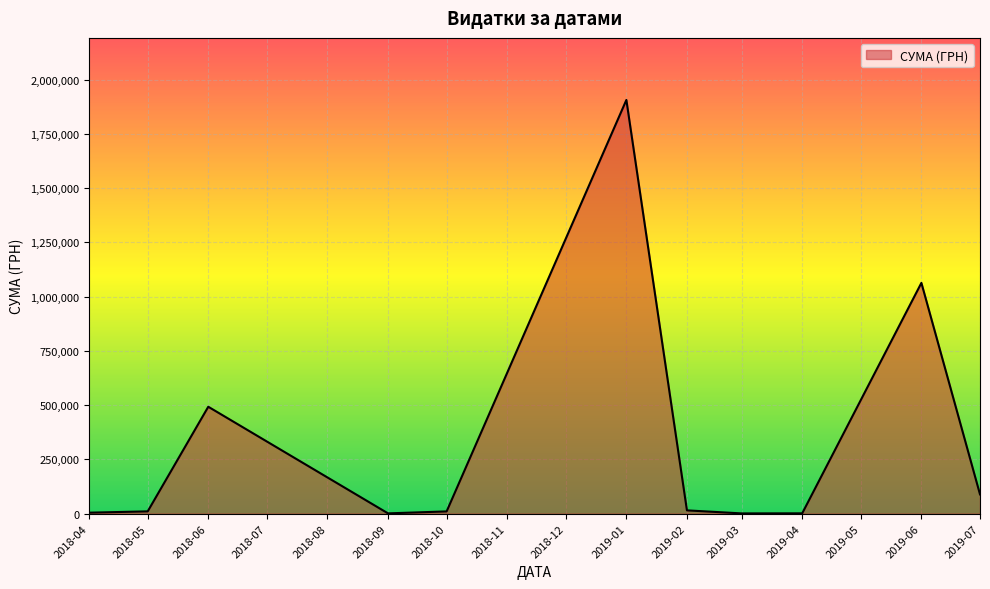

Where is the data nearest to the value 953987?

2019-06